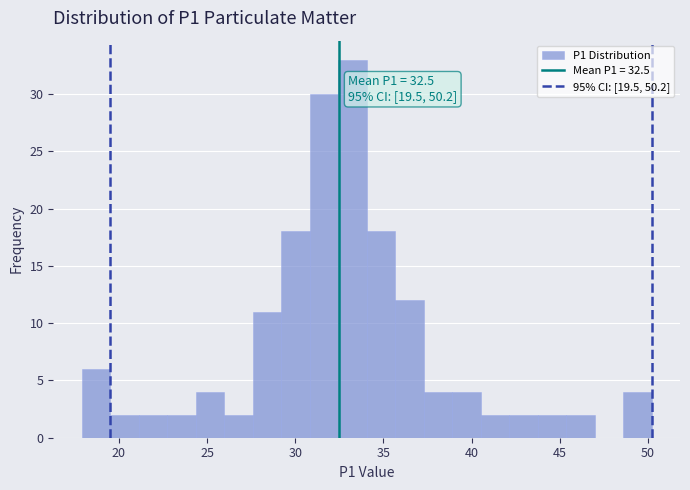

Around what value on the x-axis is the tallest bar? Give the approximate position of its centre, as read against the axis.

33.0